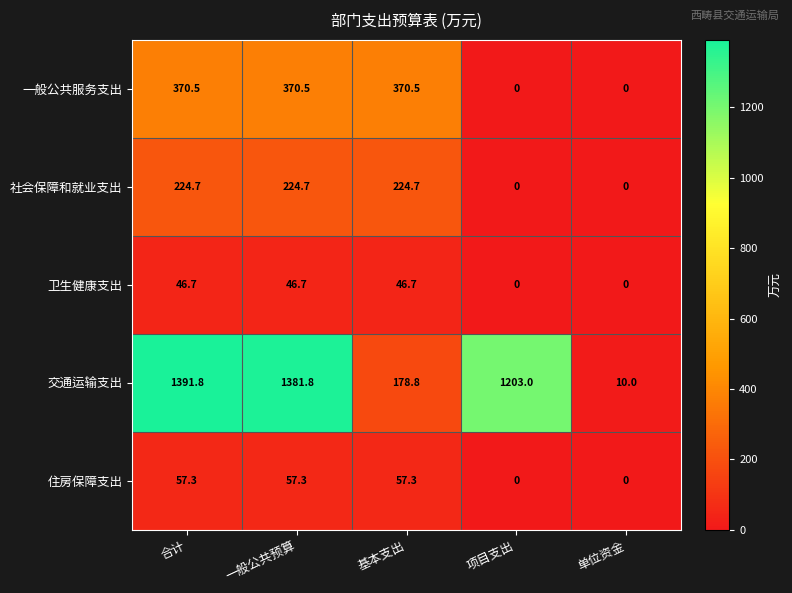

What is the sum of the 社会保障和就业支出 values at 单位资金 and 一般公共预算?

224.7